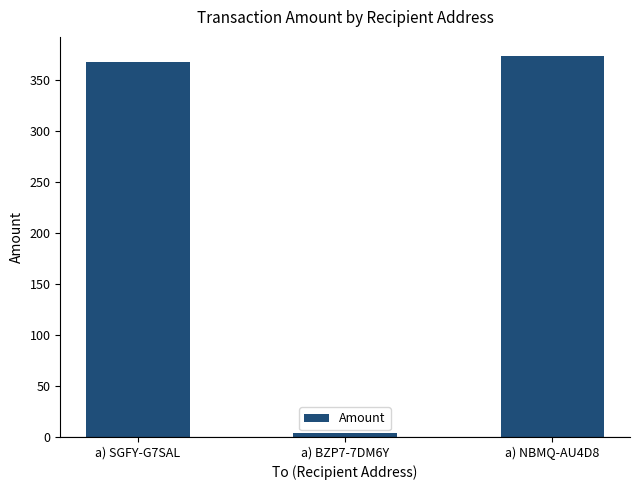

What is the average value?

249